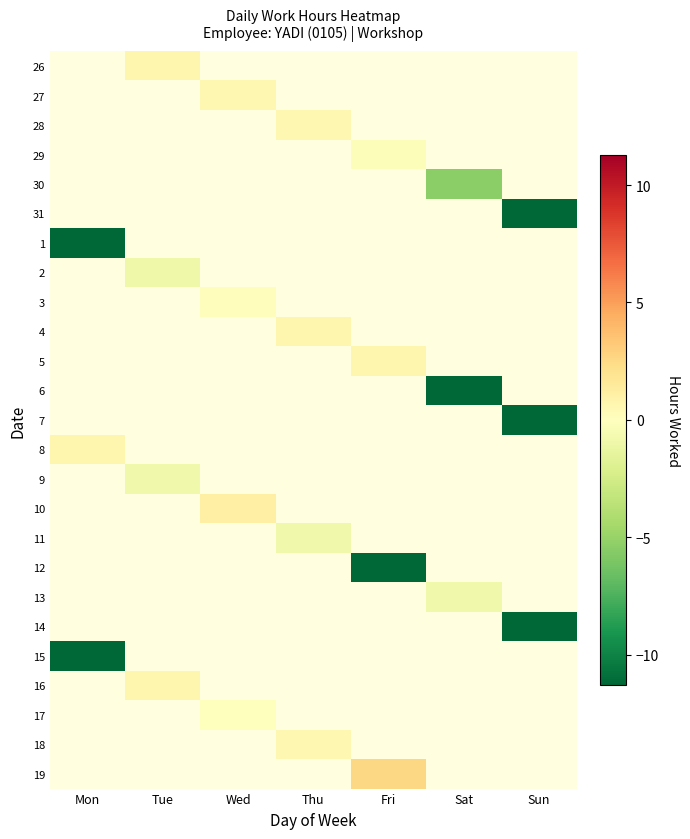

How many values in 2 are below zero?

1